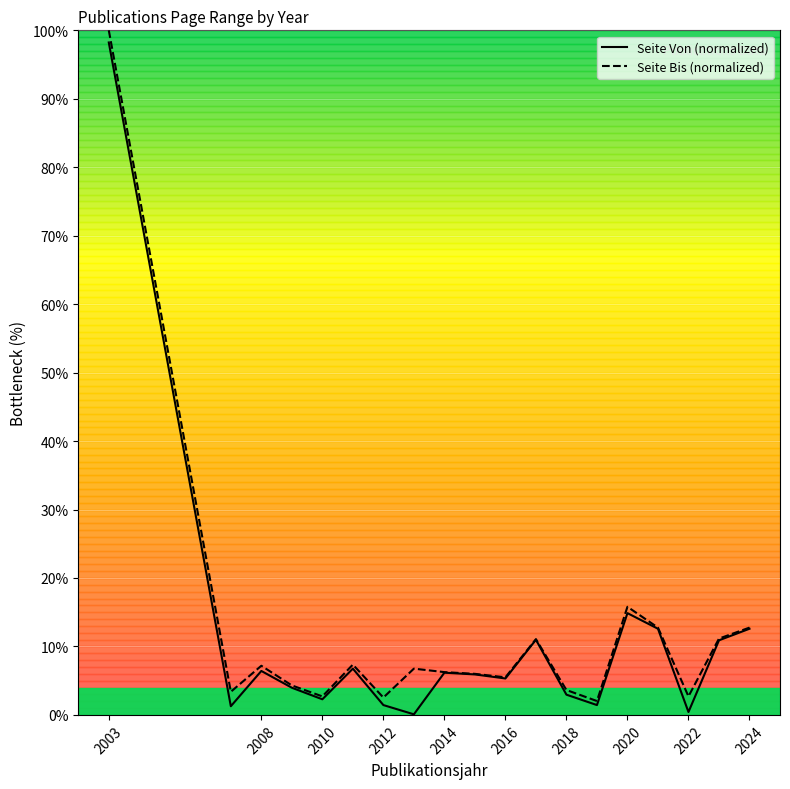

Is it true that Seite Bis (normalized) equals 11.1 at 2014?

False